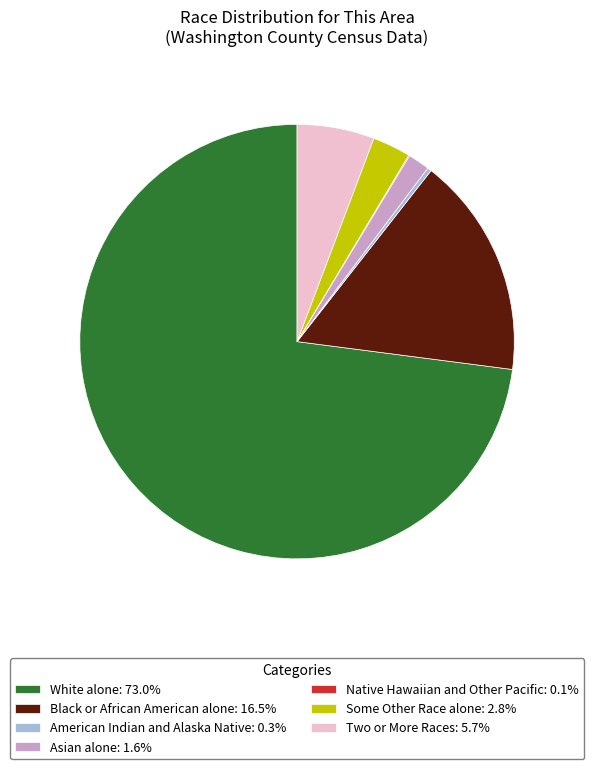

Between Black or African American alone and American Indian and Alaska Native, which is larger?

Black or African American alone